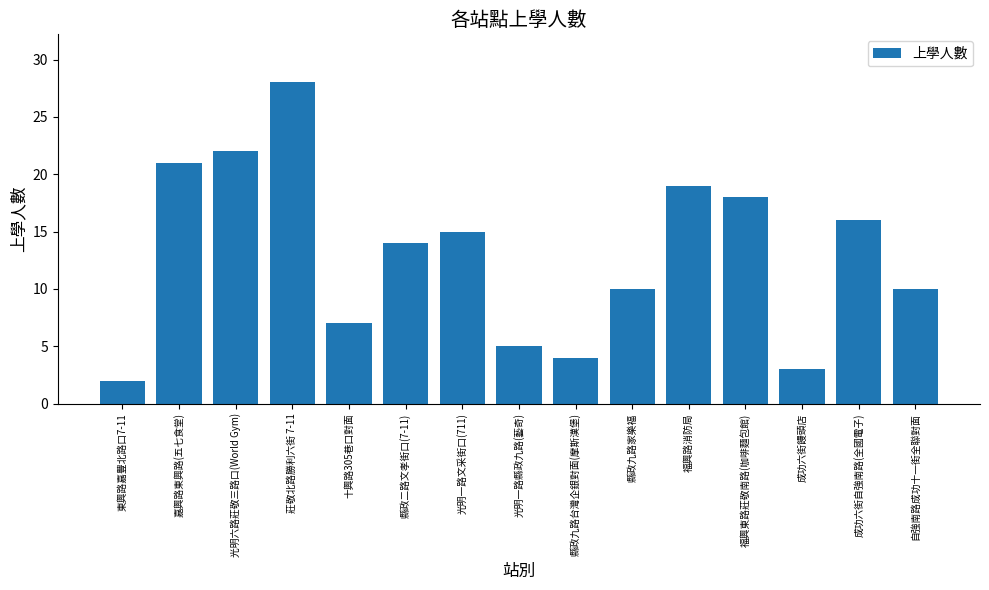

At which label is the value closest to 15?

光明一路文采街口(711)